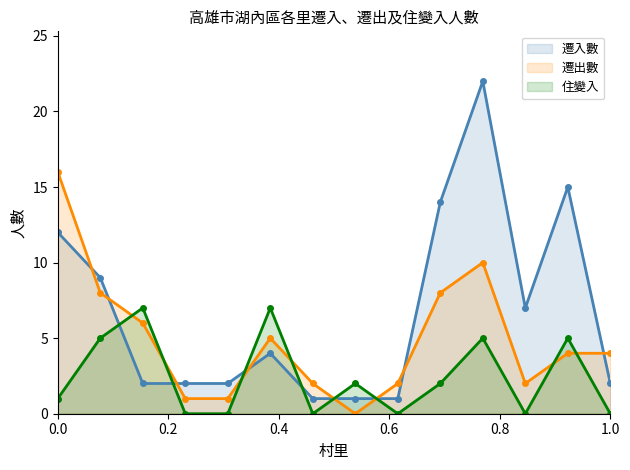

What is the difference between the maximum and second lowest values in the 遷入數 series?

21